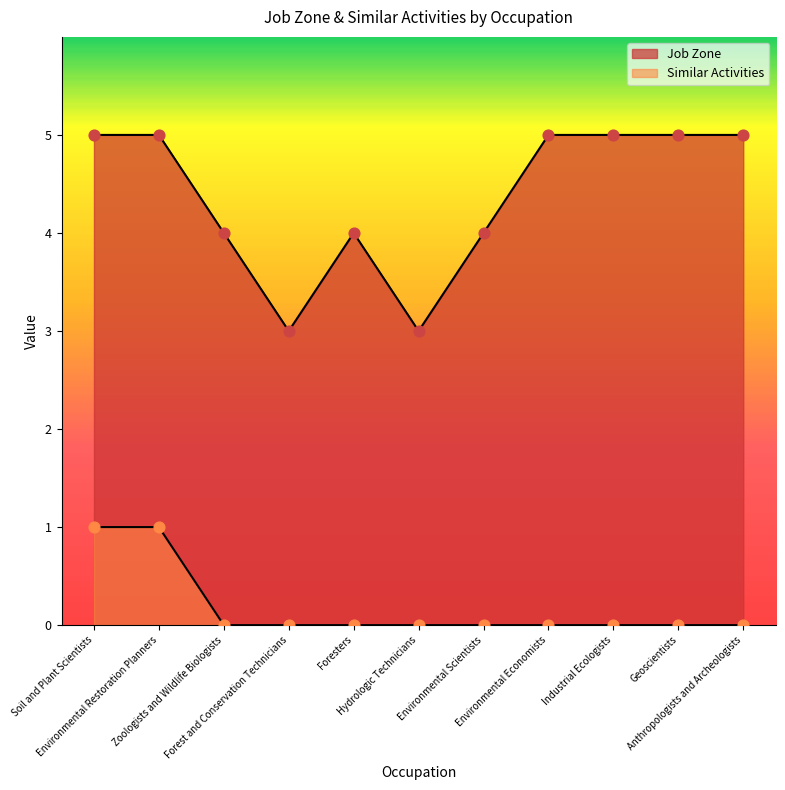

Which series reaches the minimum Y coordinate?

Similar Activities